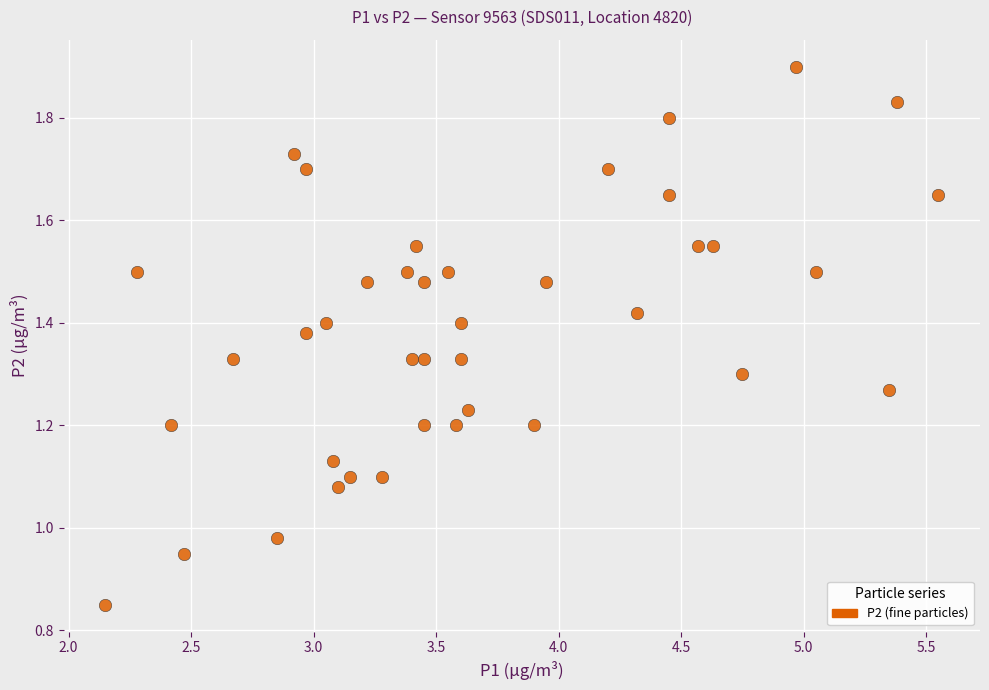

What is the range of X values (max minus min)?

3.4